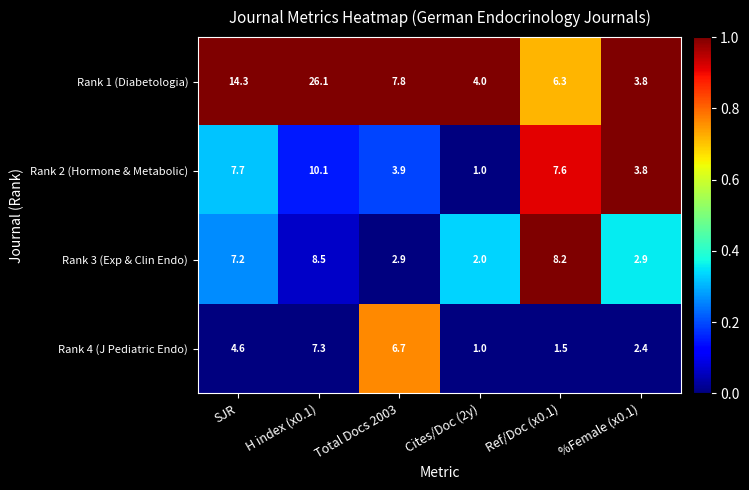

Rank the series at SJR from lowest to highest value.

Rank 4 (J Pediatric Endo), Rank 3 (Exp & Clin Endo), Rank 2 (Hormone & Metabolic), Rank 1 (Diabetologia)